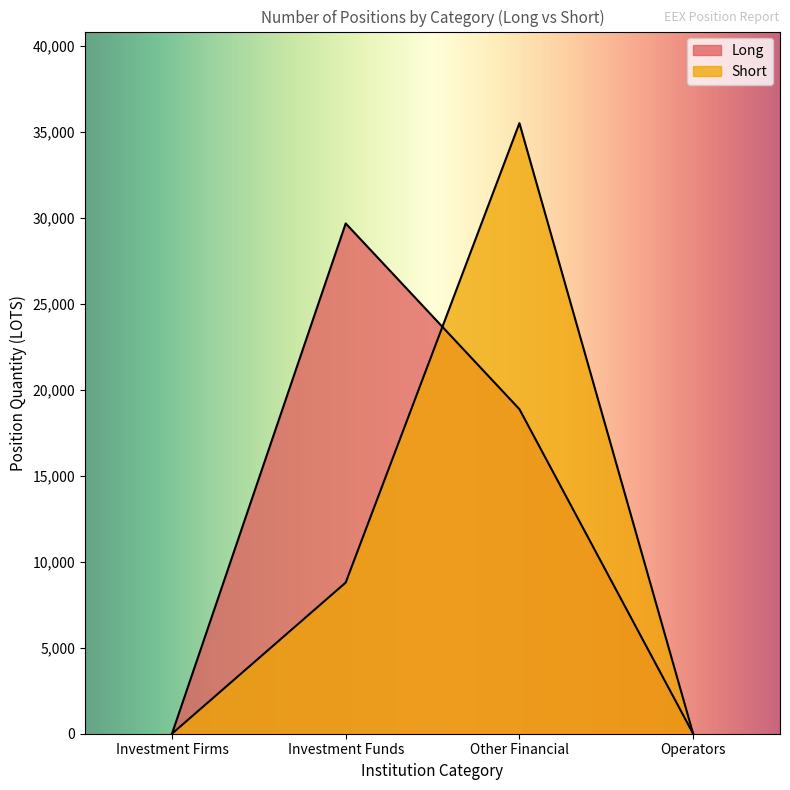

How many intersections are there between Short and Long?

1